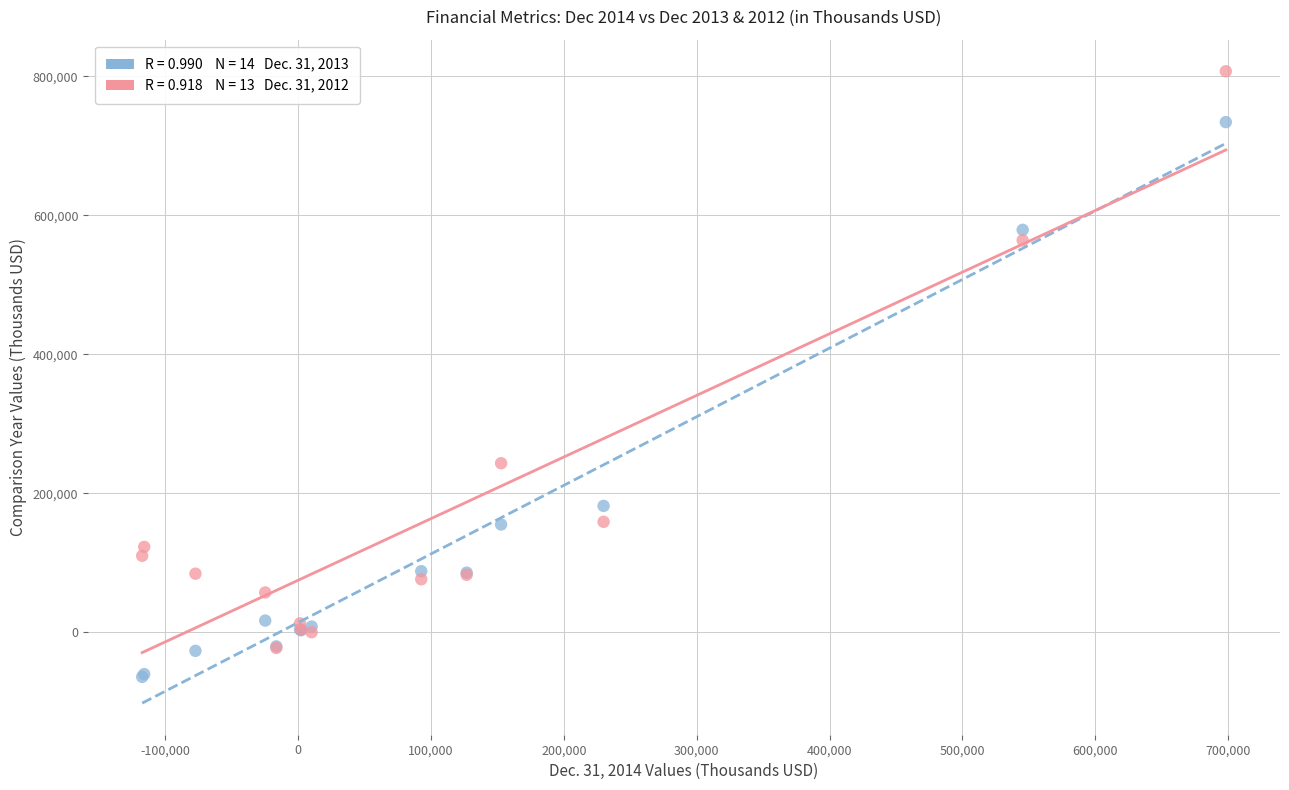

Across all series, what Y value is closest to 371566?

243247